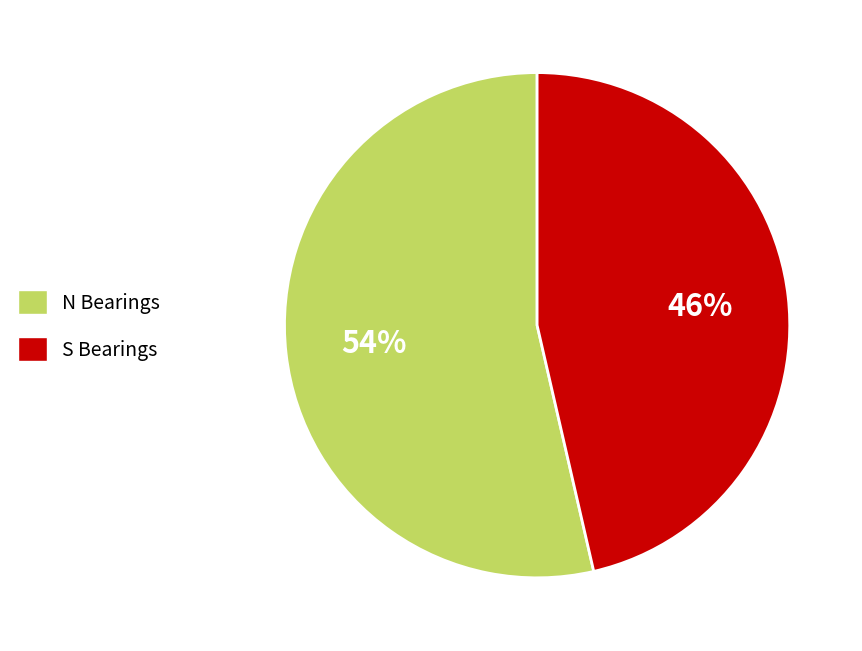

To the nearest percent, what is the average slice percentage?

50%